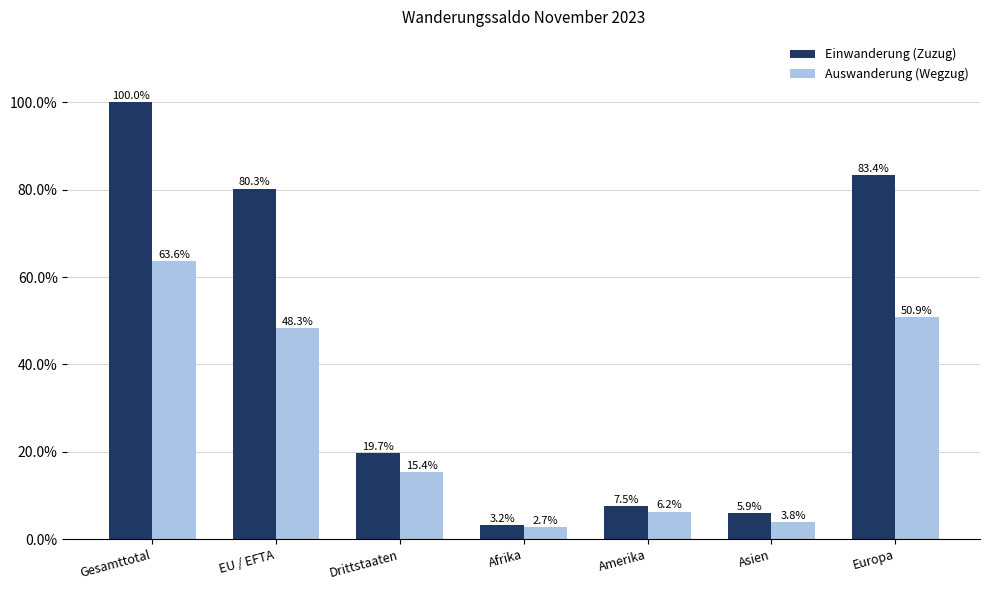

The Auswanderung (Wegzug) series shows 23.1 at Europa. True or false?

False